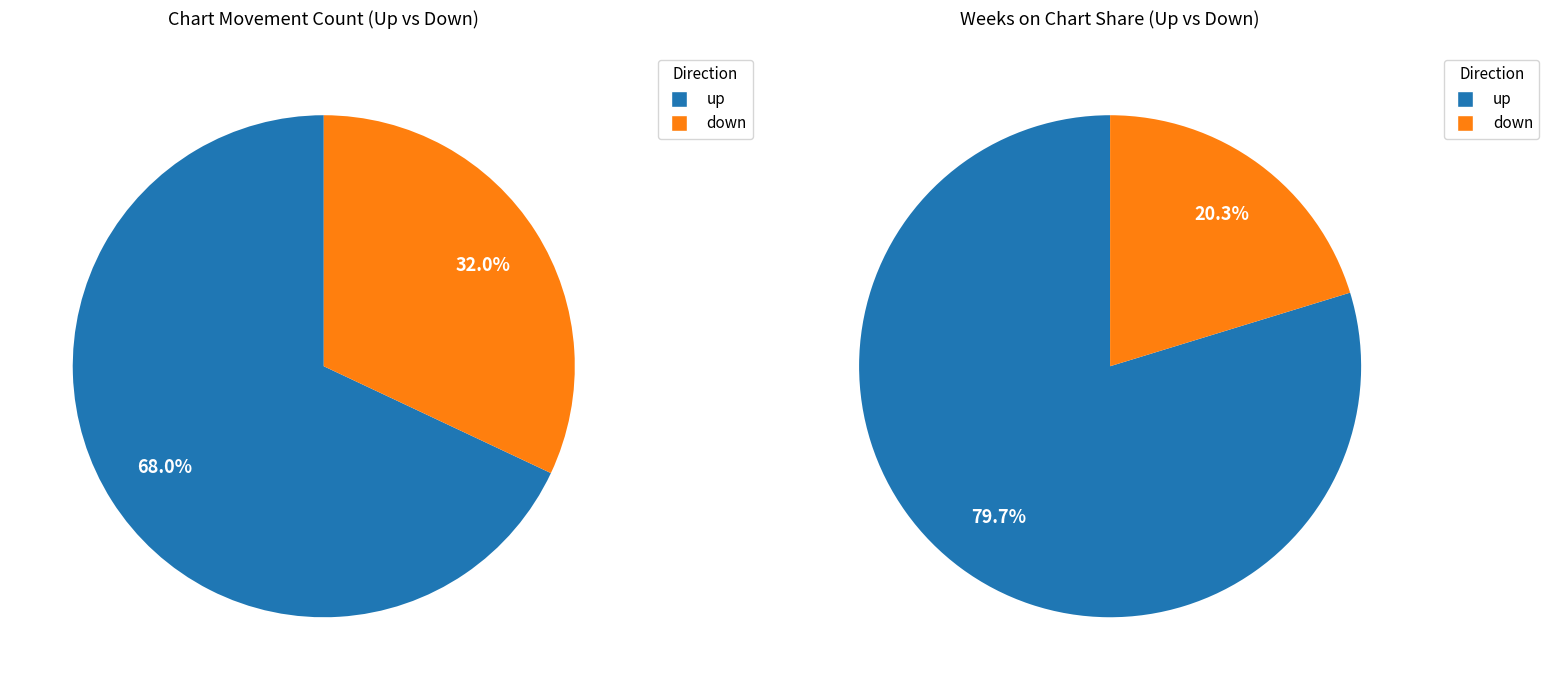

How many segments does this pie chart have?

2